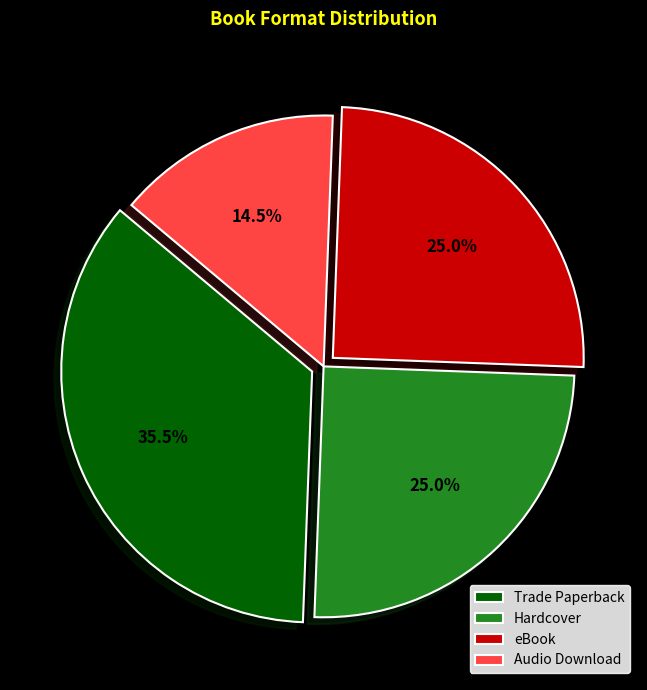

Approximately how many times larger is the value at Audio Download compared to Hardcover?

0.6